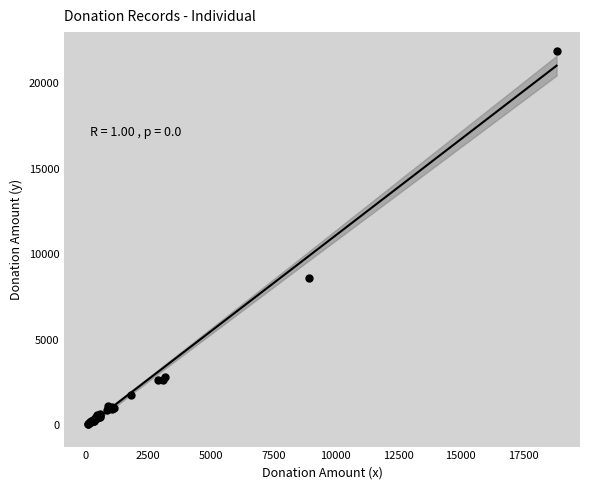

What Y value in the scatter plot is closest to 10988?

8635.7